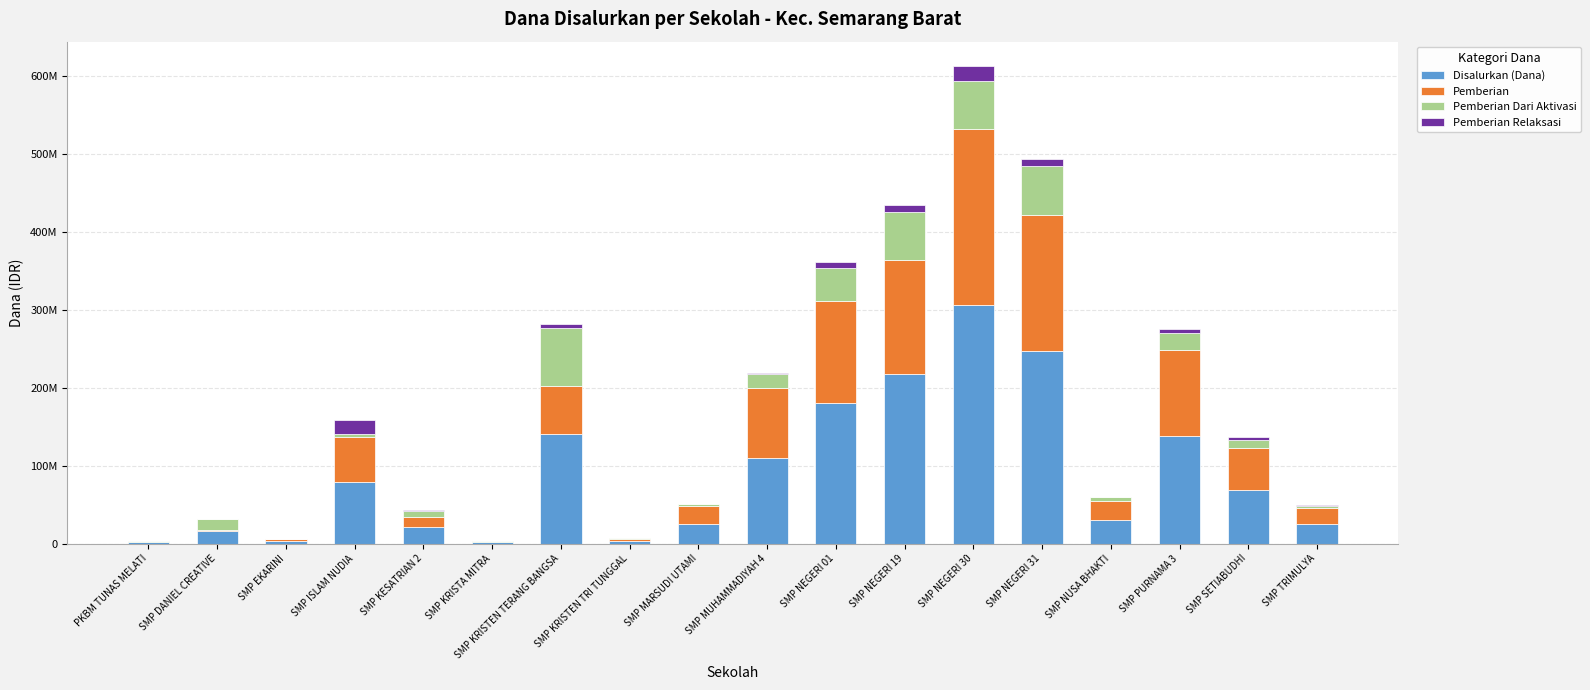

What are all the series names shown in the legend?

Disalurkan (Dana), Pemberian, Pemberian Dari Aktivasi, Pemberian Relaksasi